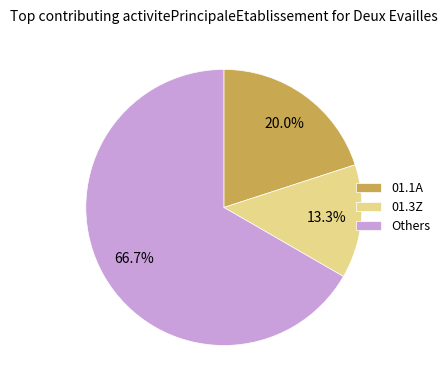

Rank the categories by value from lowest to highest.

01.3Z, 01.1A, Others